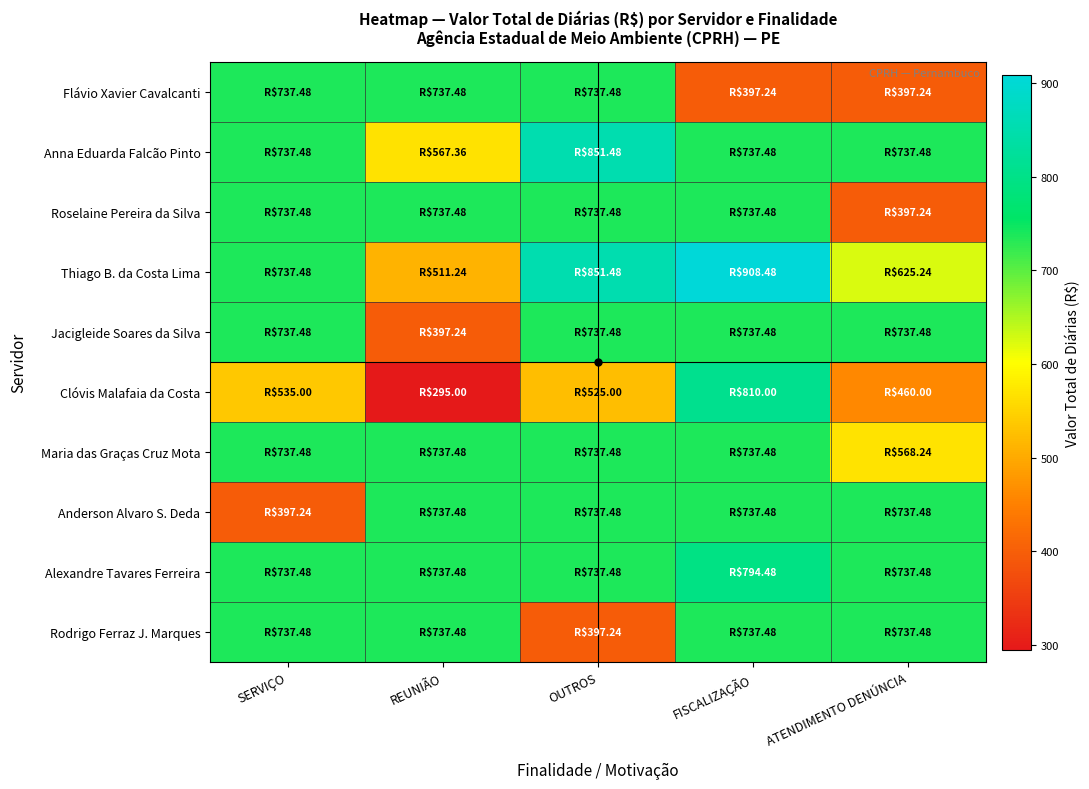

Rank the series by their maximum value, from lowest to highest.

Flávio Xavier Cavalcanti, Roselaine Pereira da Silva, Jacigleide Soares da Silva, Maria das Graças Cruz Mota, Anderson Alvaro S. Deda, Rodrigo Ferraz J. Marques, Alexandre Tavares Ferreira, Clóvis Malafaia da Costa, Anna Eduarda Falcão Pinto, Thiago B. da Costa Lima